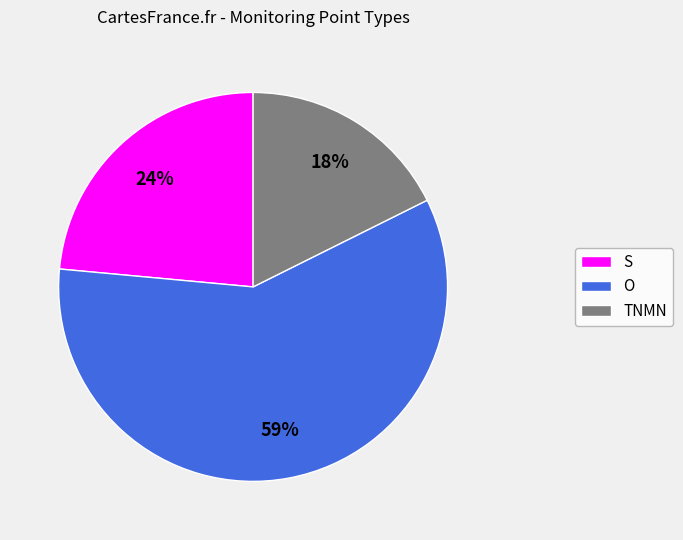

What is the ratio of the value at O to the value at ТNМN?

3.3